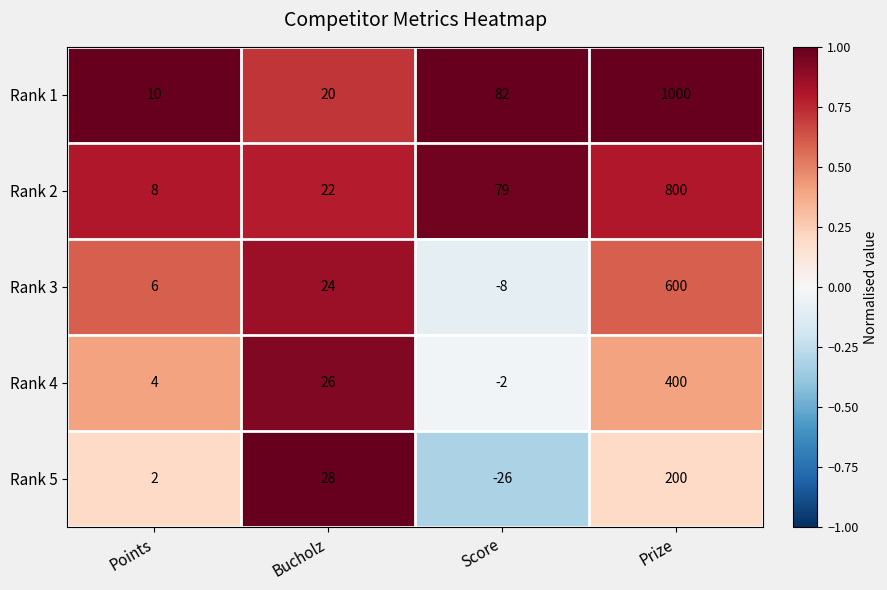

Reading right to left, extract all data points from this chart.

Rank 1: Prize=1000	Score=82	Bucholz=20	Points=10
Rank 2: Prize=800	Score=79	Bucholz=22	Points=8
Rank 3: Prize=600	Score=-8	Bucholz=24	Points=6
Rank 4: Prize=400	Score=-2	Bucholz=26	Points=4
Rank 5: Prize=200	Score=-26	Bucholz=28	Points=2